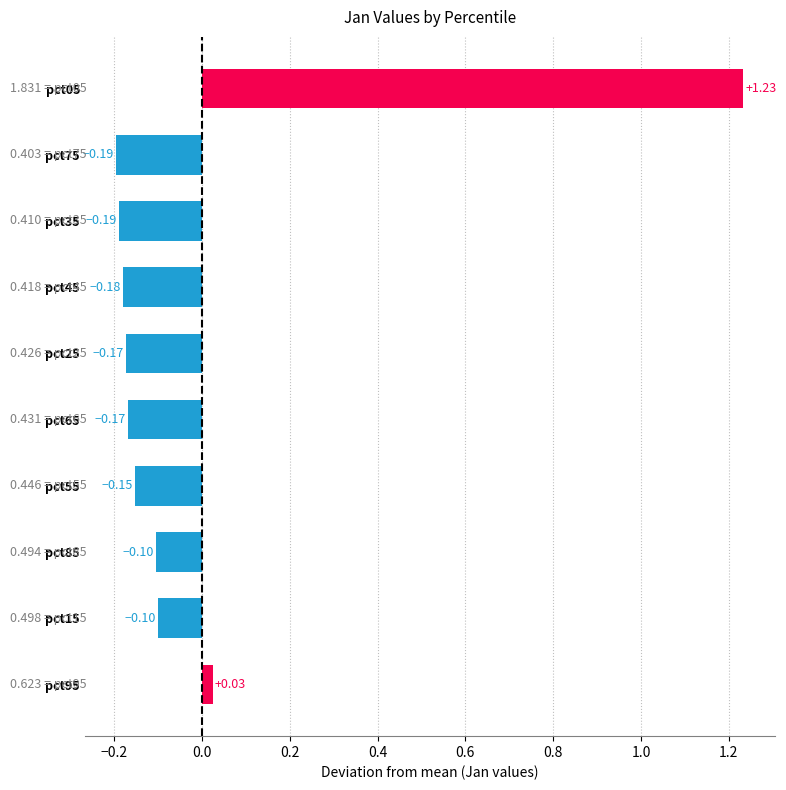

What is the change in value from pct05 to pct25?

-1.4